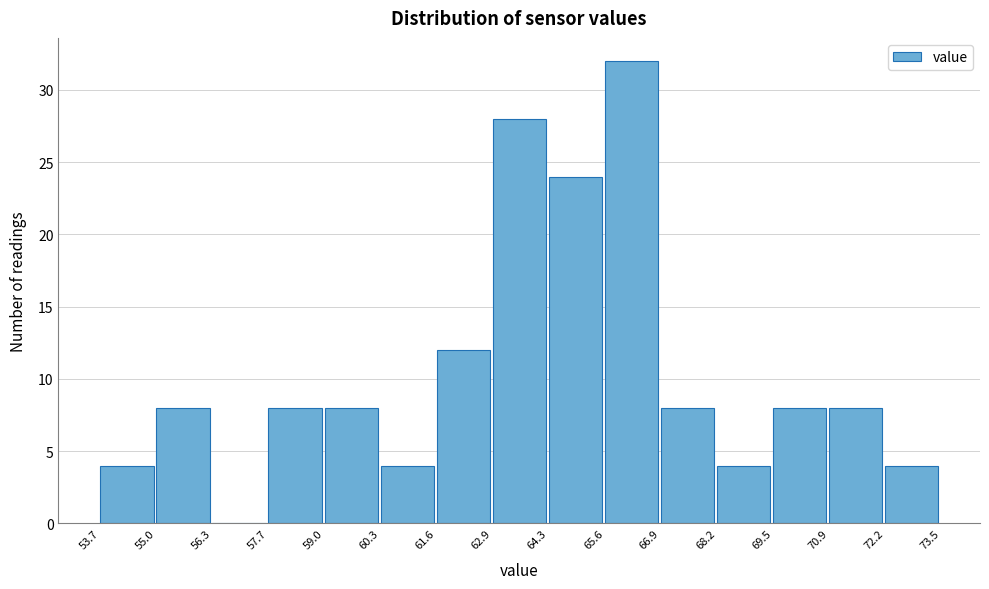

How tall is the bar that spans 70.9 to 72.2 on the x-axis? The values are not printed on the chart, so give them approximately, as read against the axis.

8